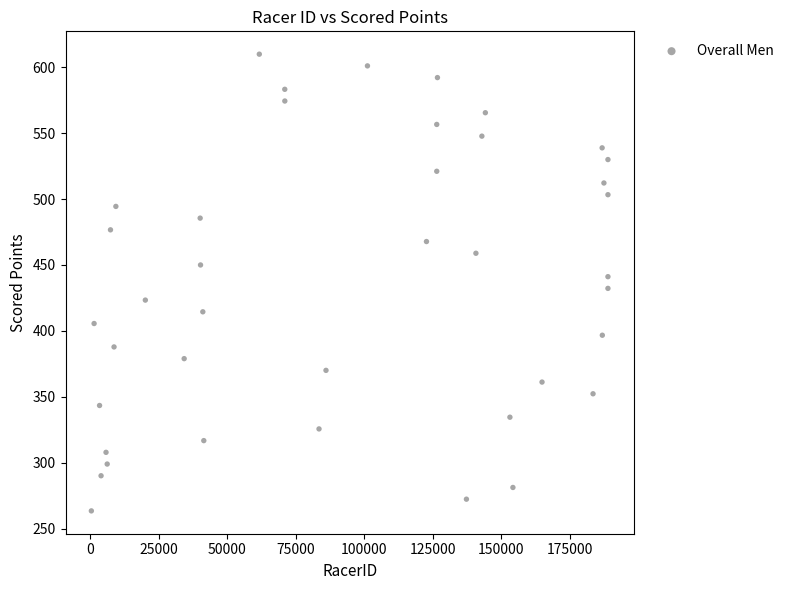

What is the range of Y values (max minus min)?

346.2